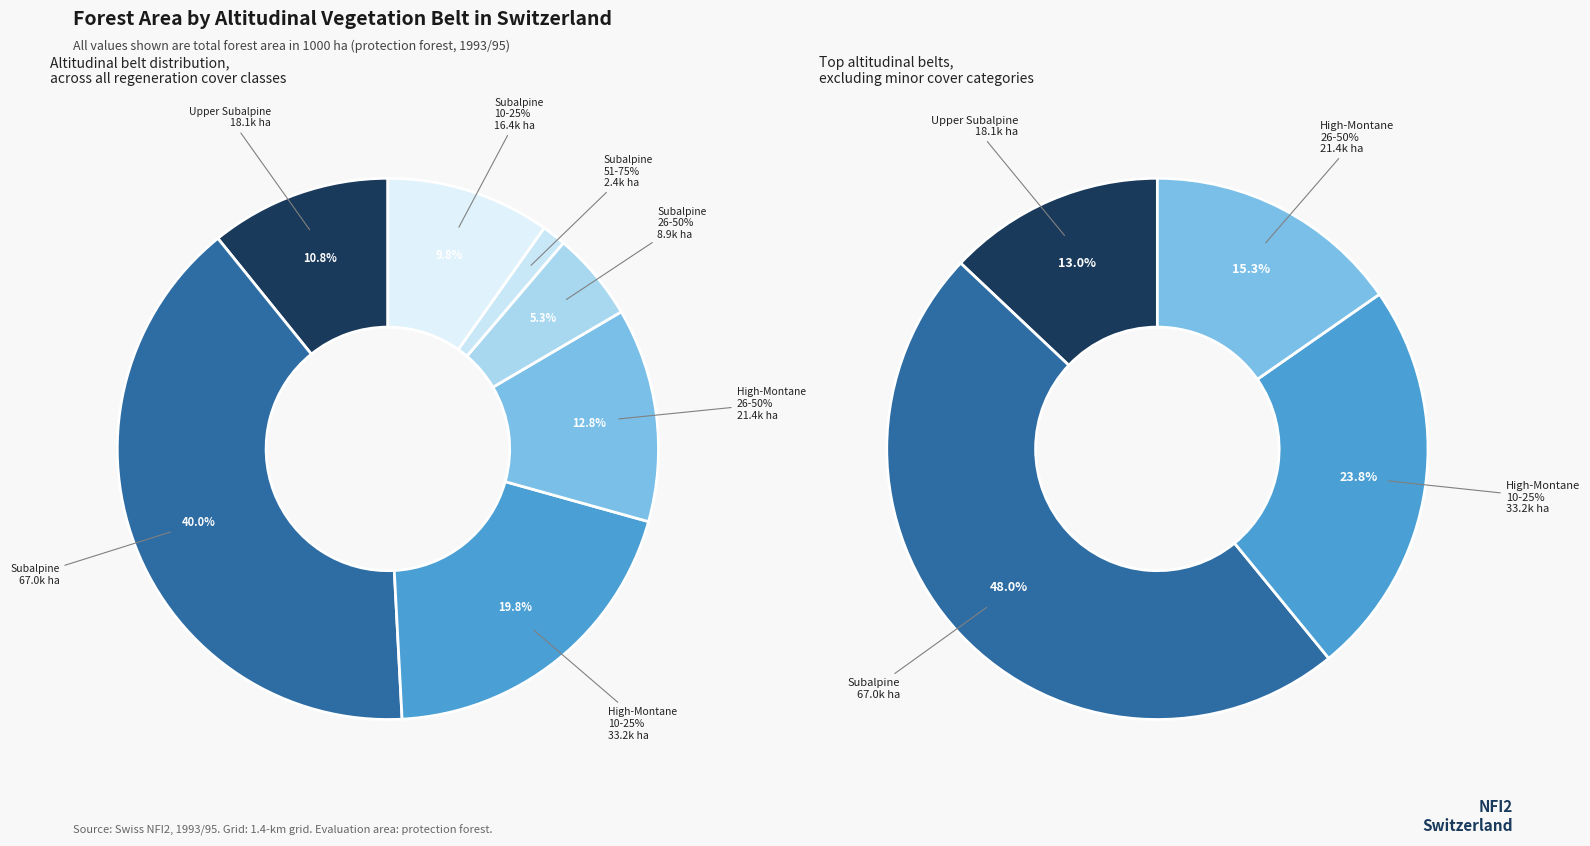

Count the number of slices in the pie.

7